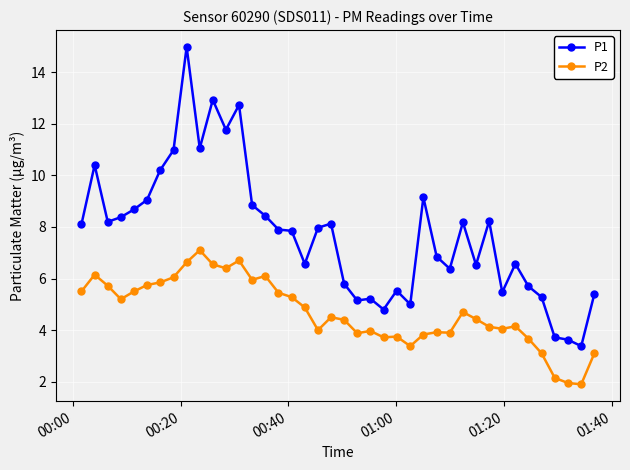

Which series has the largest range (max minus min)?

P1